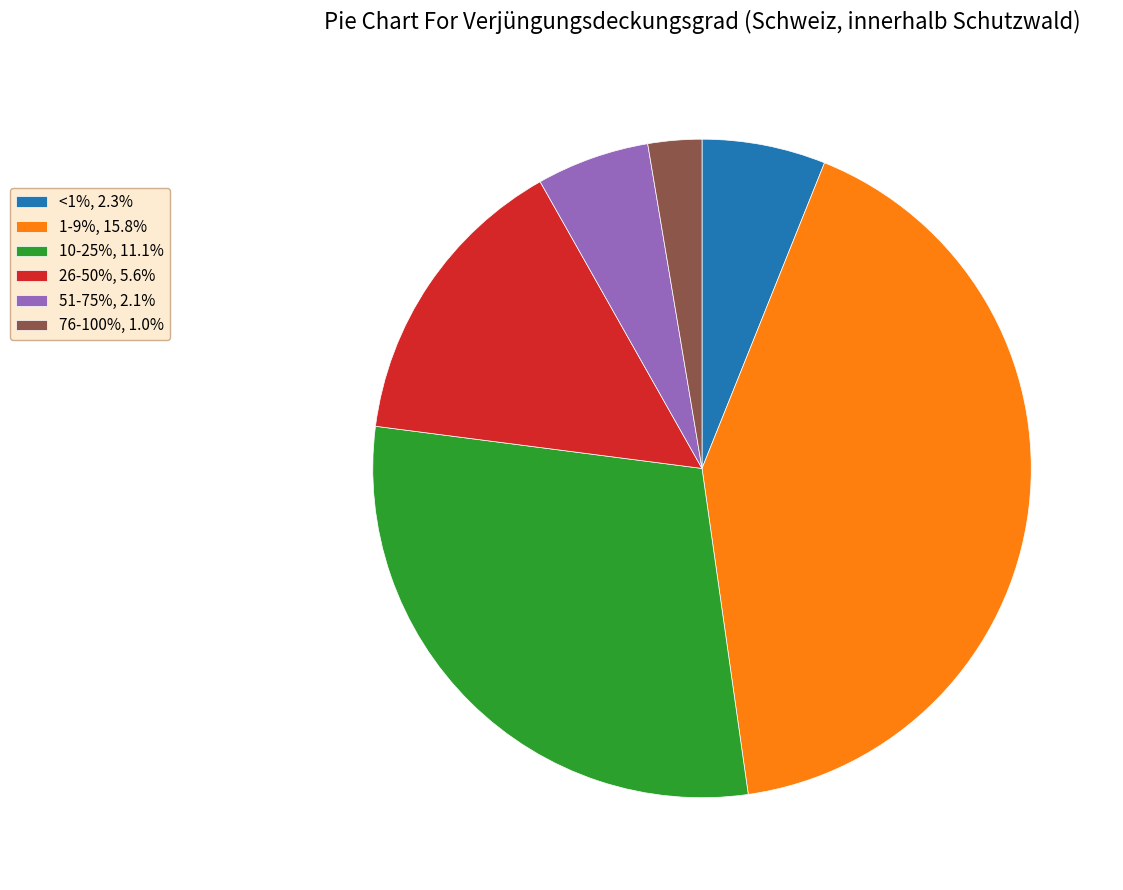

What is the ratio of the value at 51-75%, 2.1% to the value at 76-100%, 1.0%?

2.1